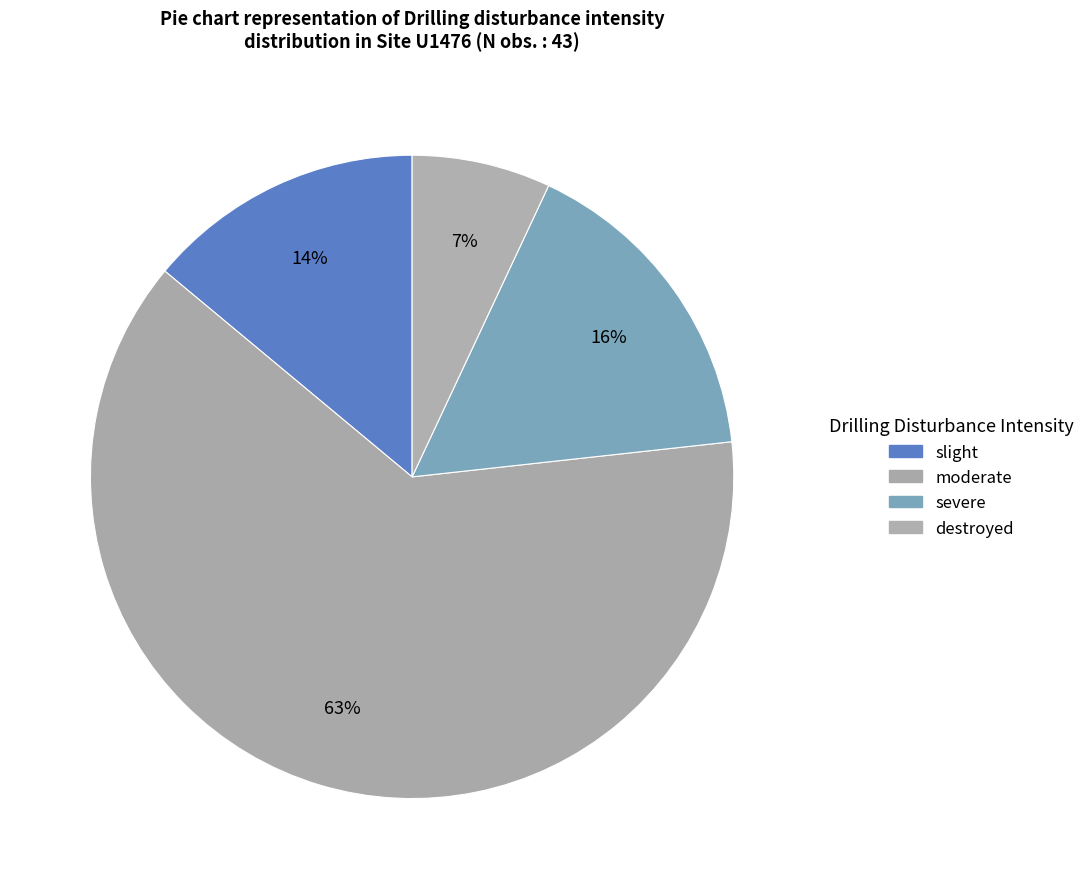

Count the number of slices in the pie.

4